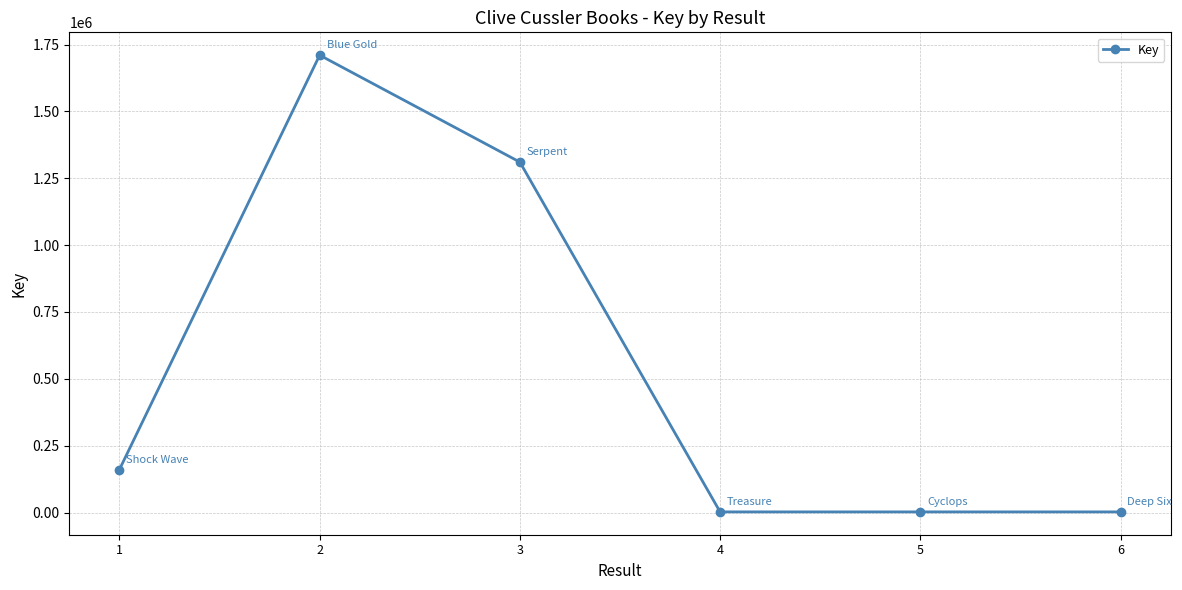

How many points are lower than both their immediate neighbors (excluding endpoints)?

1